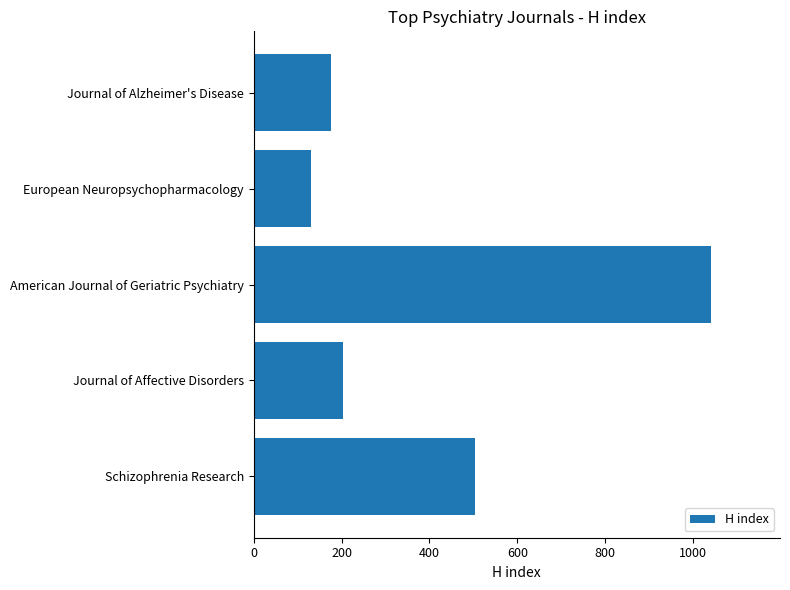

The chart shows a value of 102 at Schizophrenia Research. True or false?

False